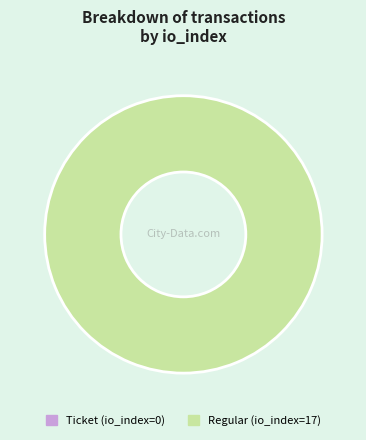

What is the smallest slice in the pie chart?

Ticket